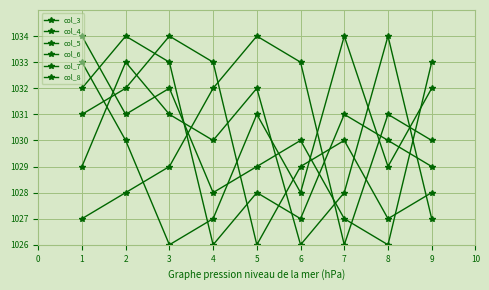

Where do col_3 and col_7 first cross each other?

2 and 3